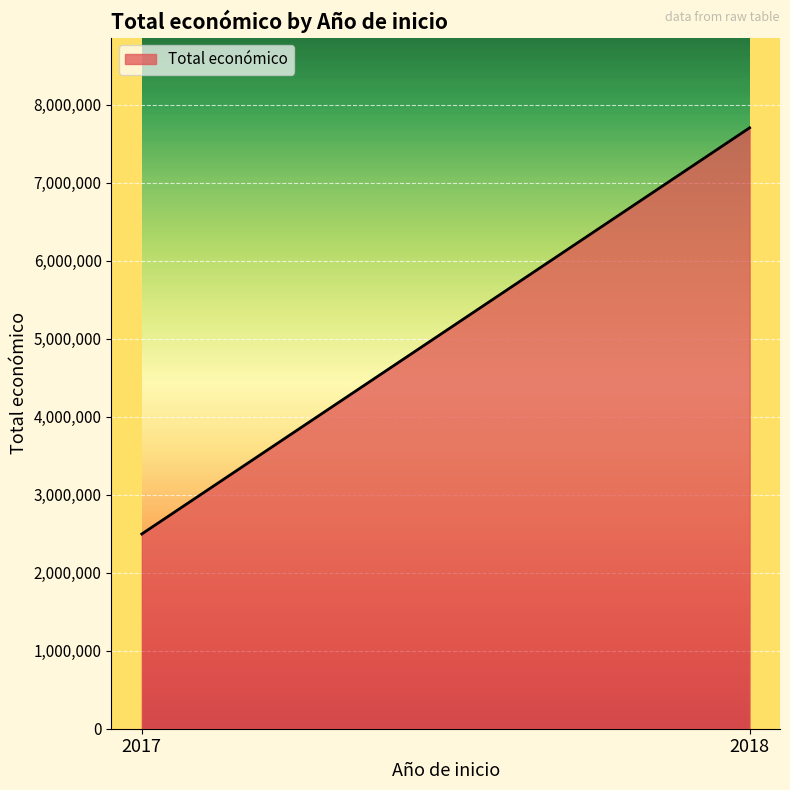

What is the difference between the maximum and minimum values?

5207148